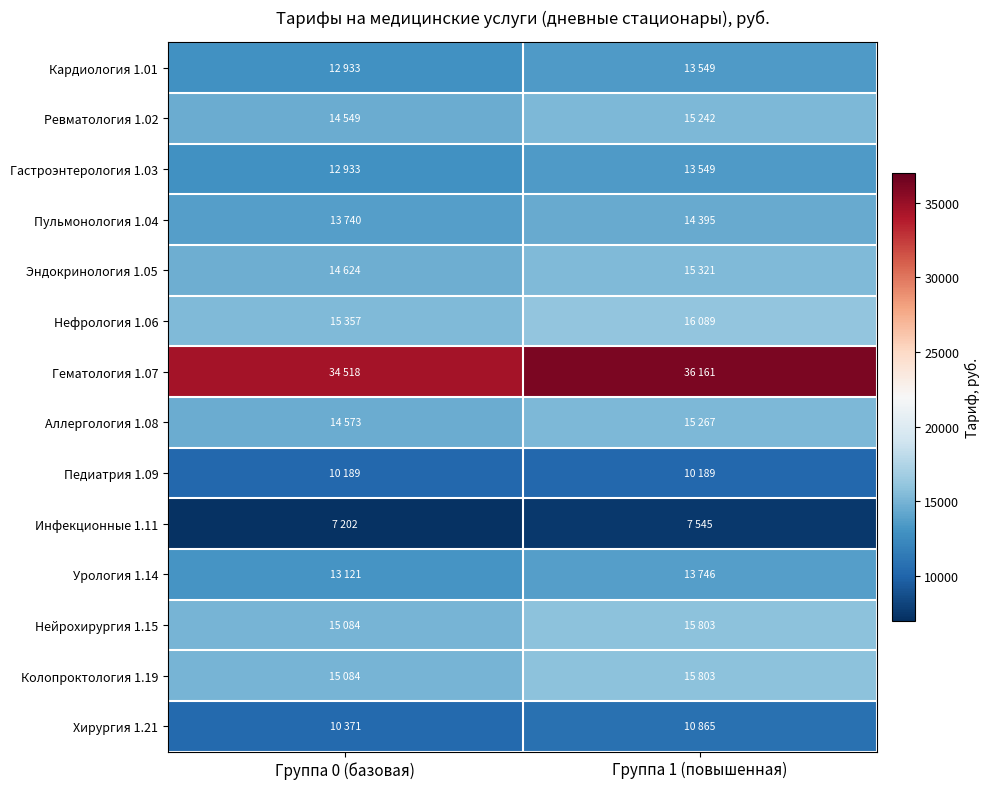

Reading left to right, transcribe all the data shown in this chart.

Кардиология 1.01: Группа 0 (базовая)=12933	Группа 1 (повышенная)=13549
Ревматология 1.02: Группа 0 (базовая)=14549	Группа 1 (повышенная)=15242
Гастроэнтерология 1.03: Группа 0 (базовая)=12933	Группа 1 (повышенная)=13549
Пульмонология 1.04: Группа 0 (базовая)=13740	Группа 1 (повышенная)=14395
Эндокринология 1.05: Группа 0 (базовая)=14624	Группа 1 (повышенная)=15321
Нефрология 1.06: Группа 0 (базовая)=15357	Группа 1 (повышенная)=16089
Гематология 1.07: Группа 0 (базовая)=34518	Группа 1 (повышенная)=36161
Аллергология 1.08: Группа 0 (базовая)=14573	Группа 1 (повышенная)=15267
Педиатрия 1.09: Группа 0 (базовая)=10189	Группа 1 (повышенная)=10189
Инфекционные 1.11: Группа 0 (базовая)=7202	Группа 1 (повышенная)=7545
Урология 1.14: Группа 0 (базовая)=13121	Группа 1 (повышенная)=13746
Нейрохирургия 1.15: Группа 0 (базовая)=15084	Группа 1 (повышенная)=15803
Колопроктология 1.19: Группа 0 (базовая)=15084	Группа 1 (повышенная)=15803
Хирургия 1.21: Группа 0 (базовая)=10371	Группа 1 (повышенная)=10865